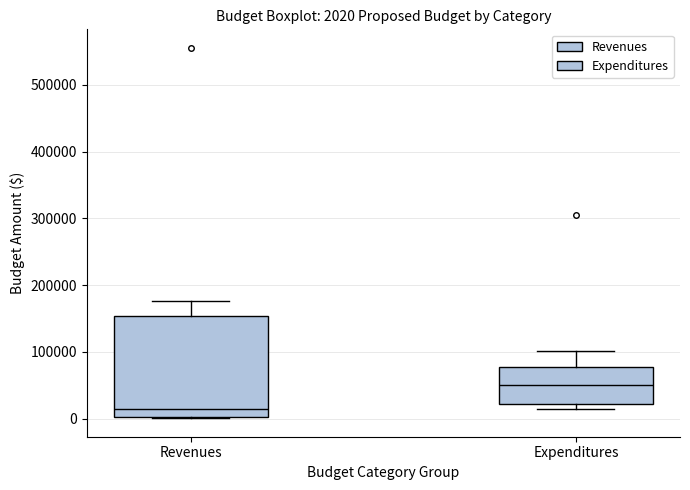

Which box's median line is the lowest?

Revenues